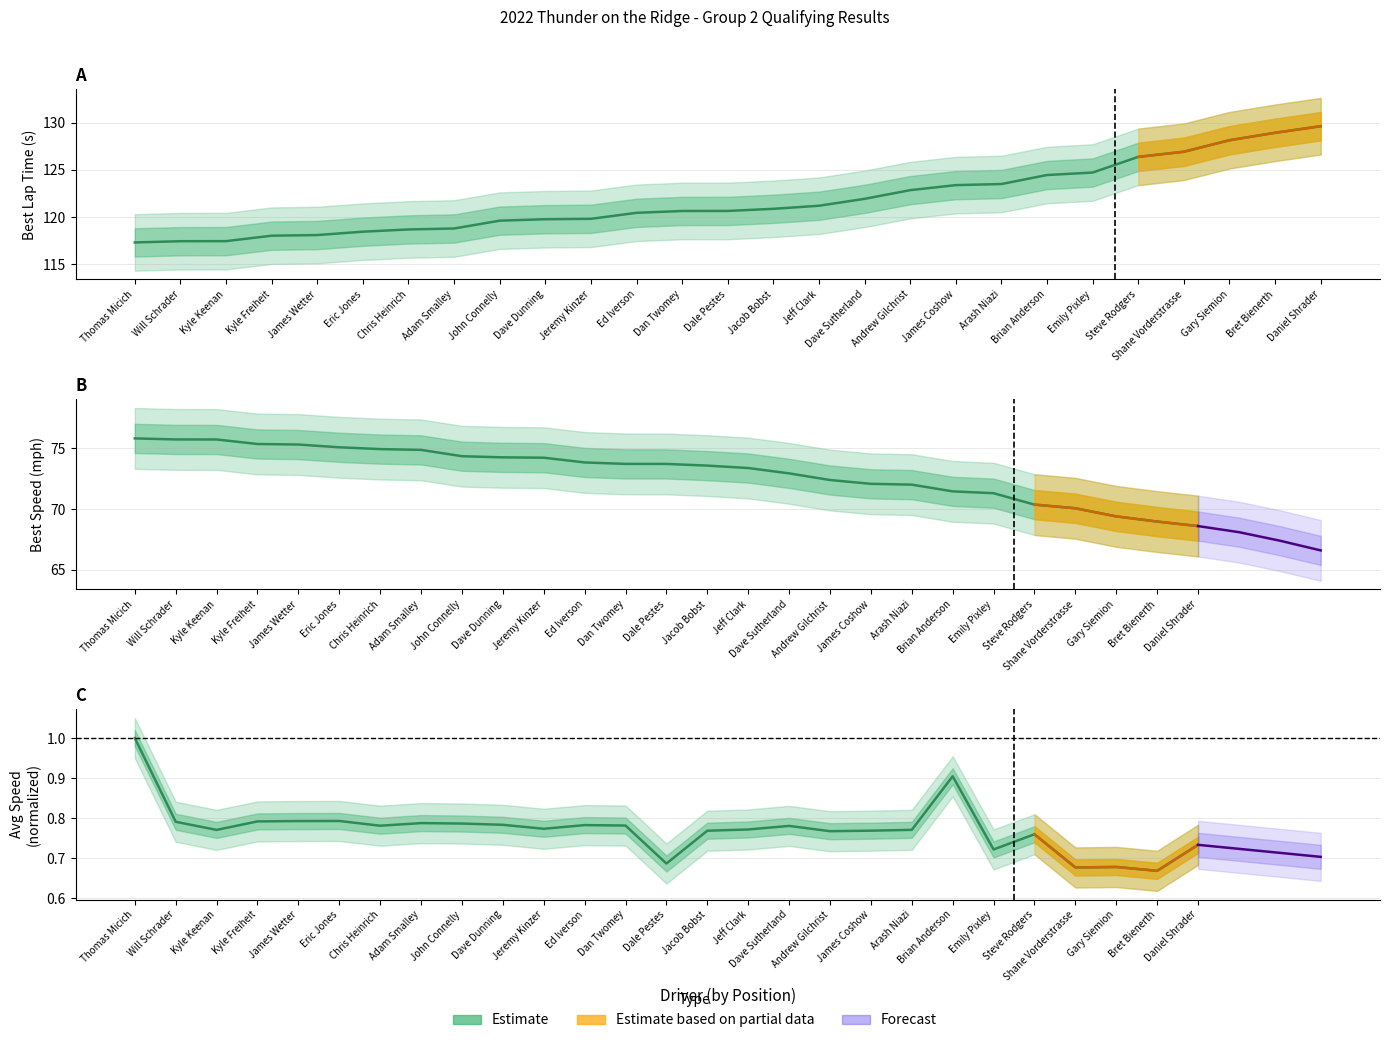

Read the Best Speed value at Bret Bienerth.

69.0